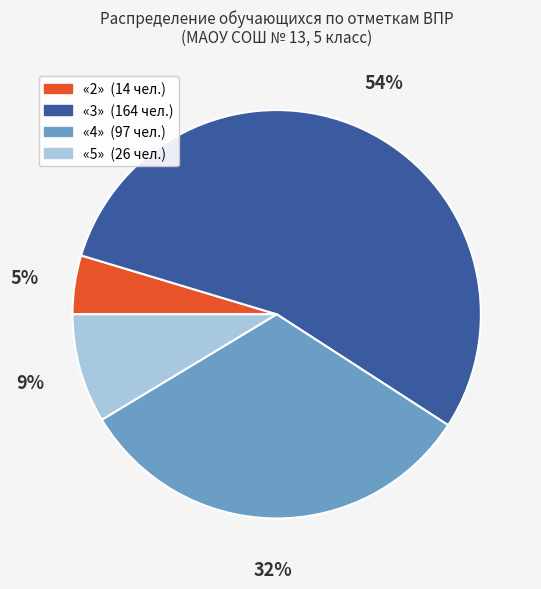

Is there any slice that represents more than half of the pie?

Yes